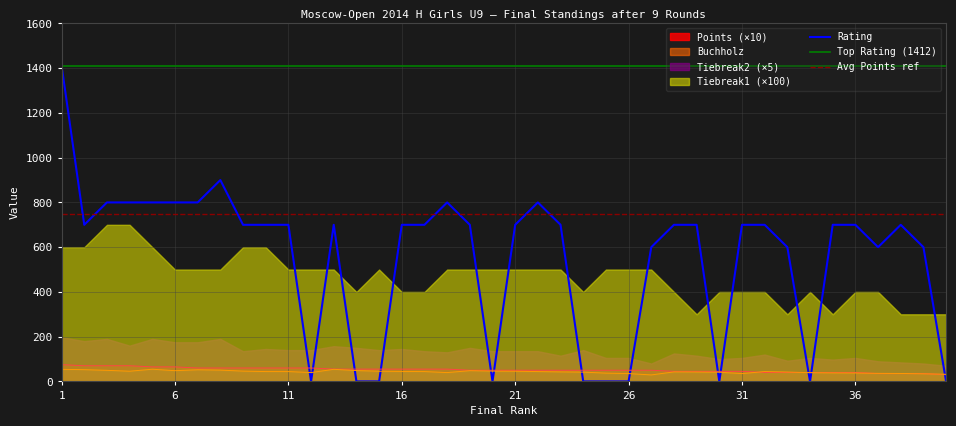

How many times do Buchholz and Points cross each other?

5